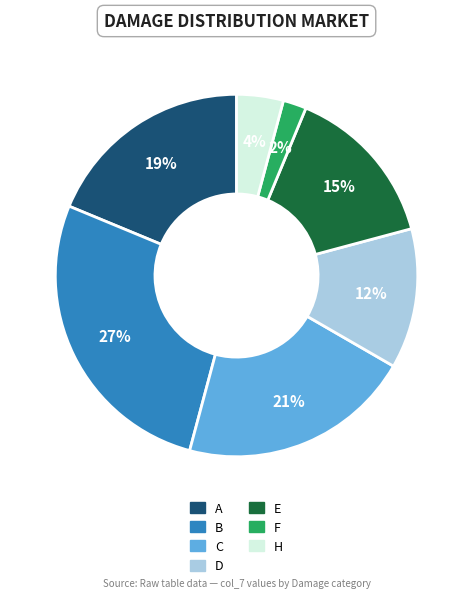

Does any single category account for the majority?

No